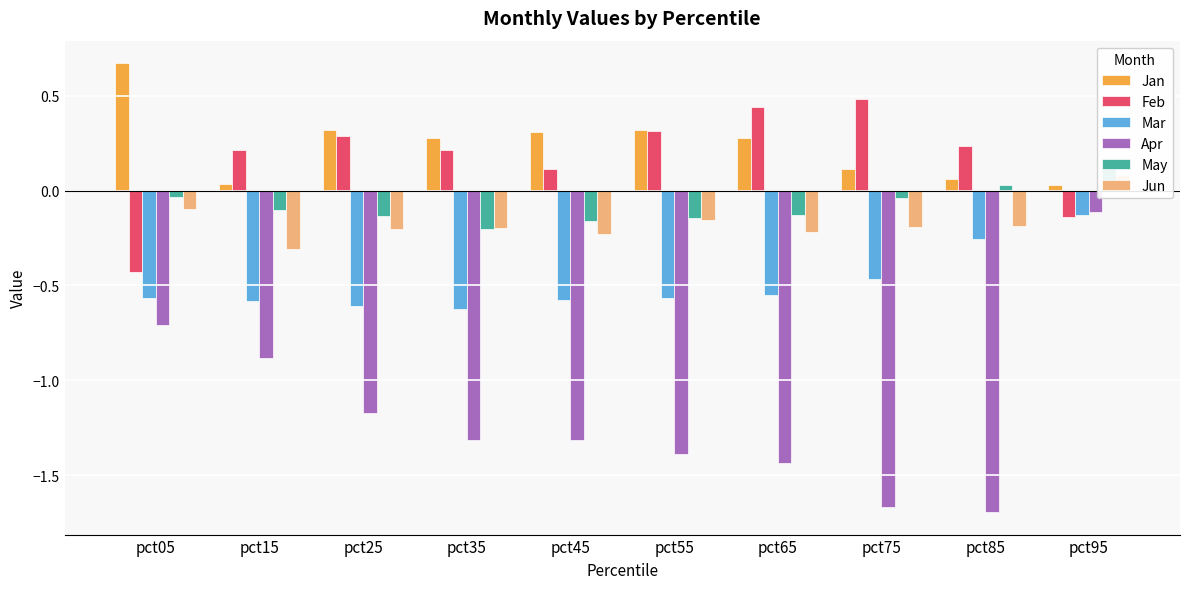

Does the chart contain any negative values?

Yes